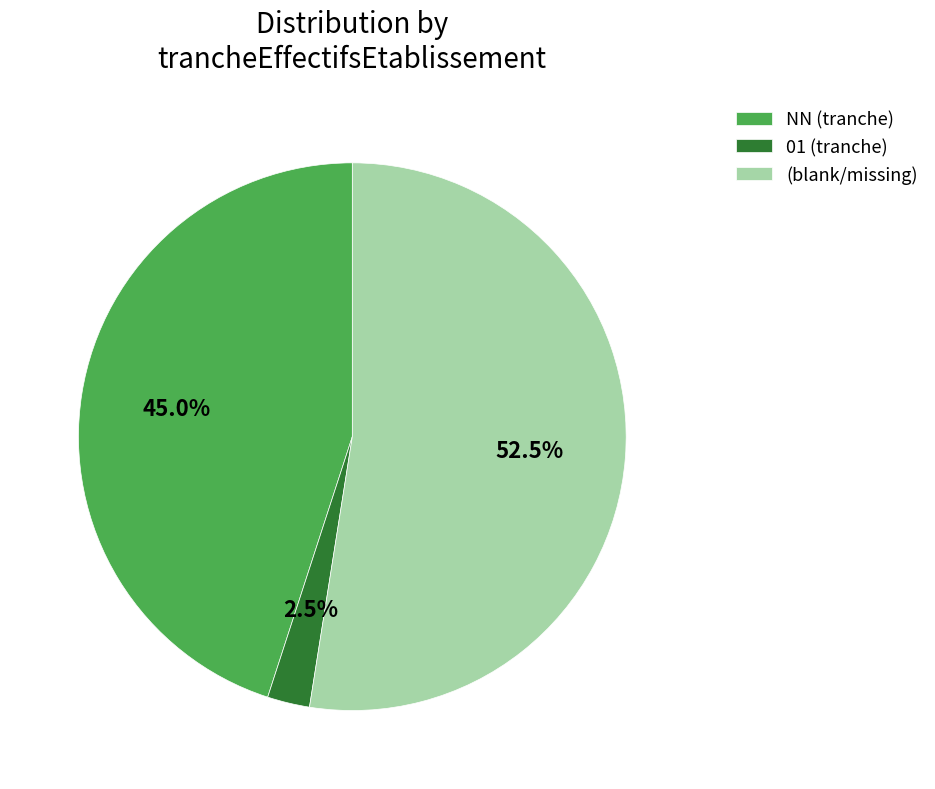

To the nearest percent, what is the difference between the largest and smallest slice percentages?

50%